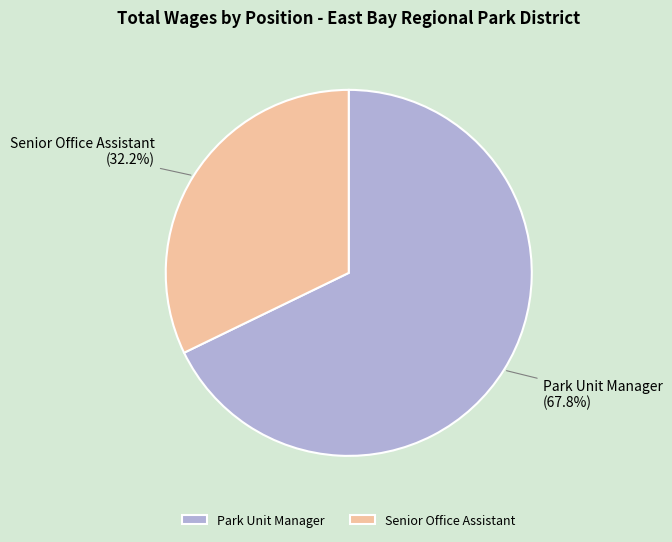

To the nearest percent, what percentage of the pie is Senior Office Assistant?

32%